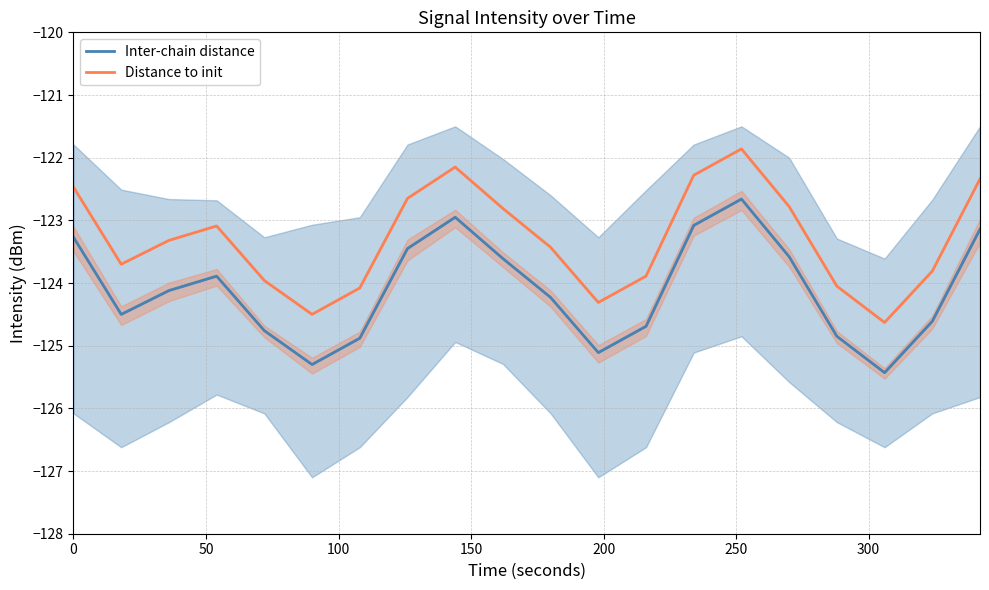

What is the maximum value for Inter-chain distance?

-122.7